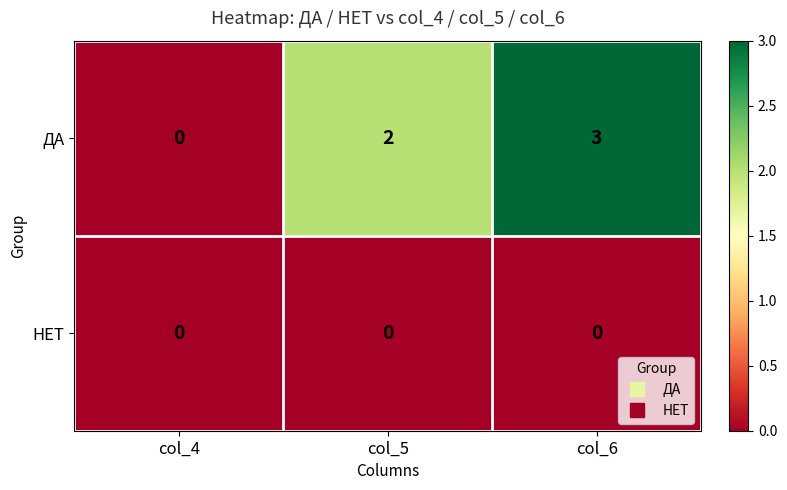

Where is ДА nearest to the value 1?

col_4